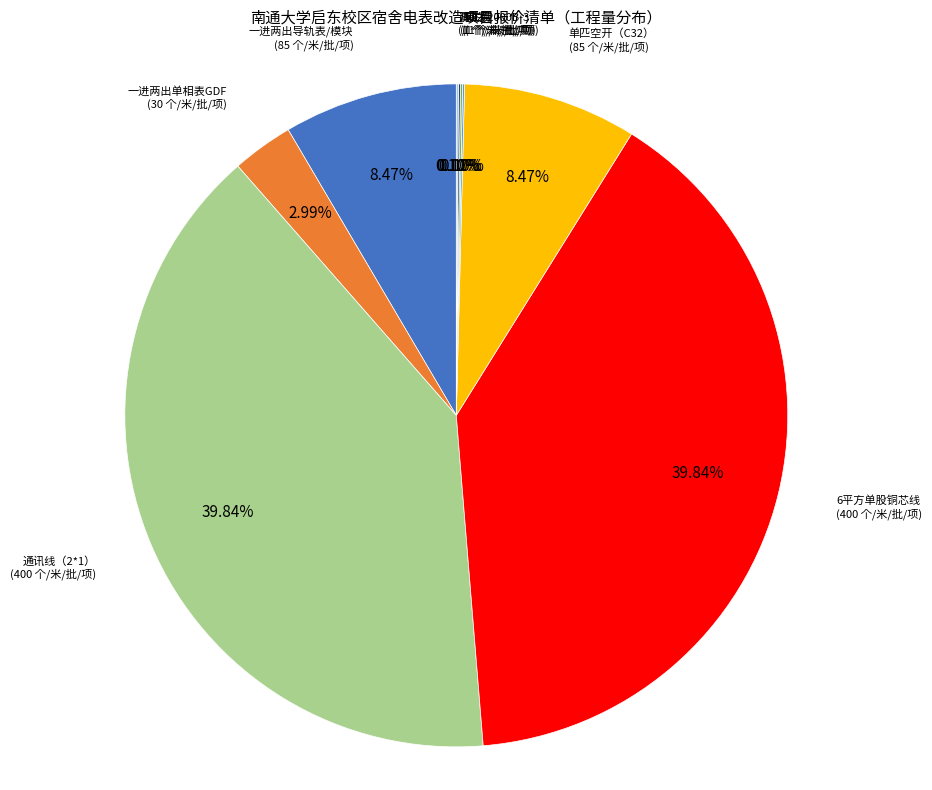

Which has a higher value, 一进两出导轨表/模块 or 一进两出单相表GDF?

一进两出导轨表/模块